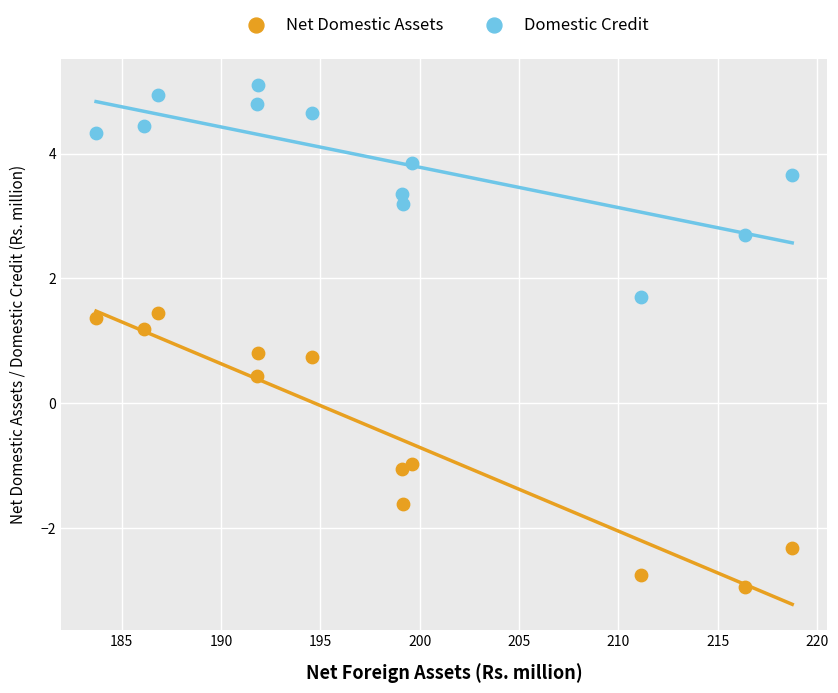

Which series contains the highest Y value?

Domestic Credit